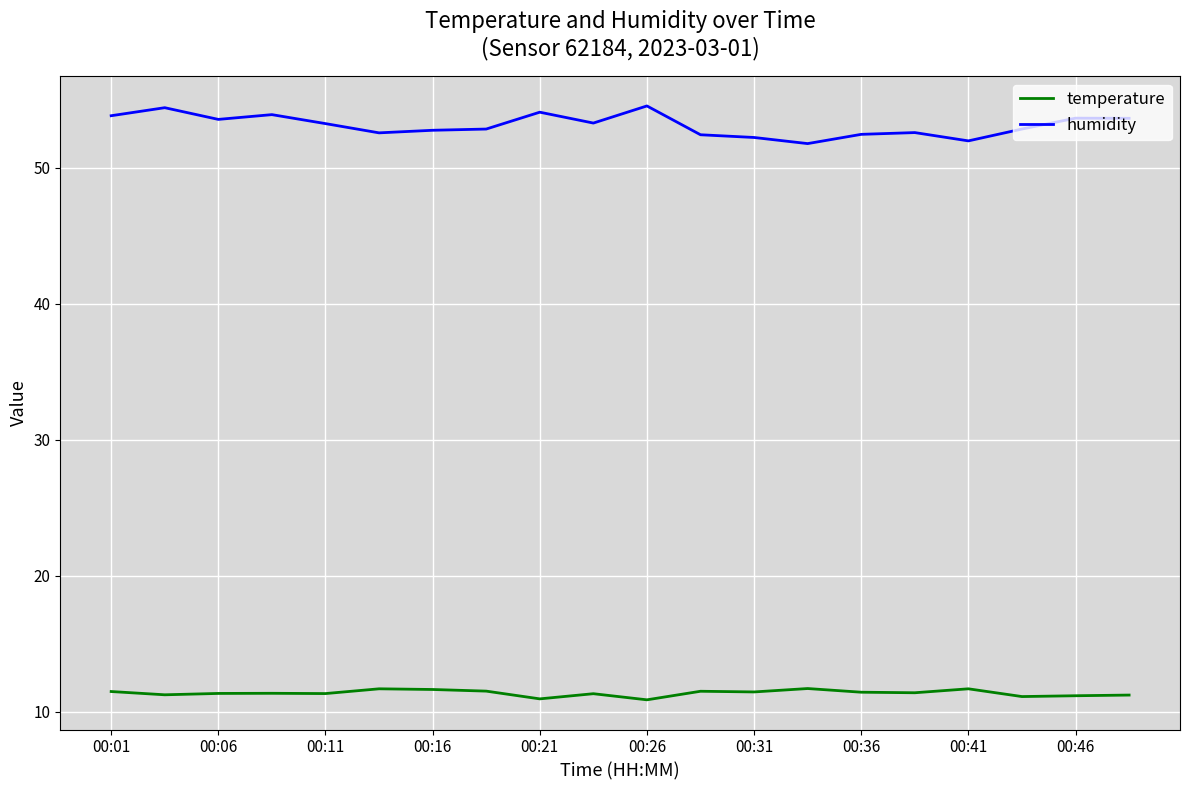

Which series has the largest range (max minus min)?

humidity